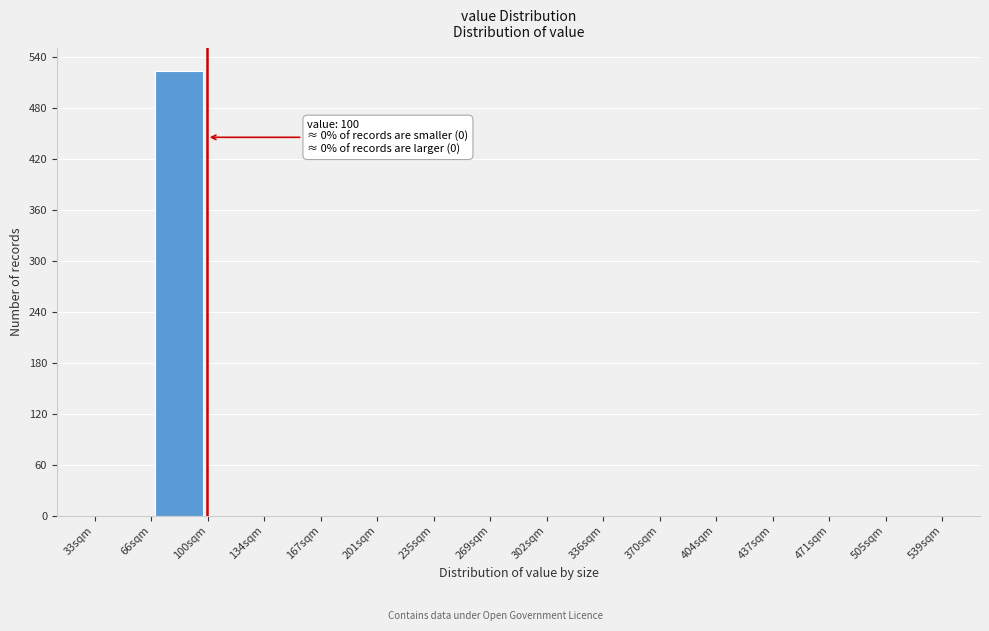

Over which range of the x-axis is the bar tallest?

65 to 100